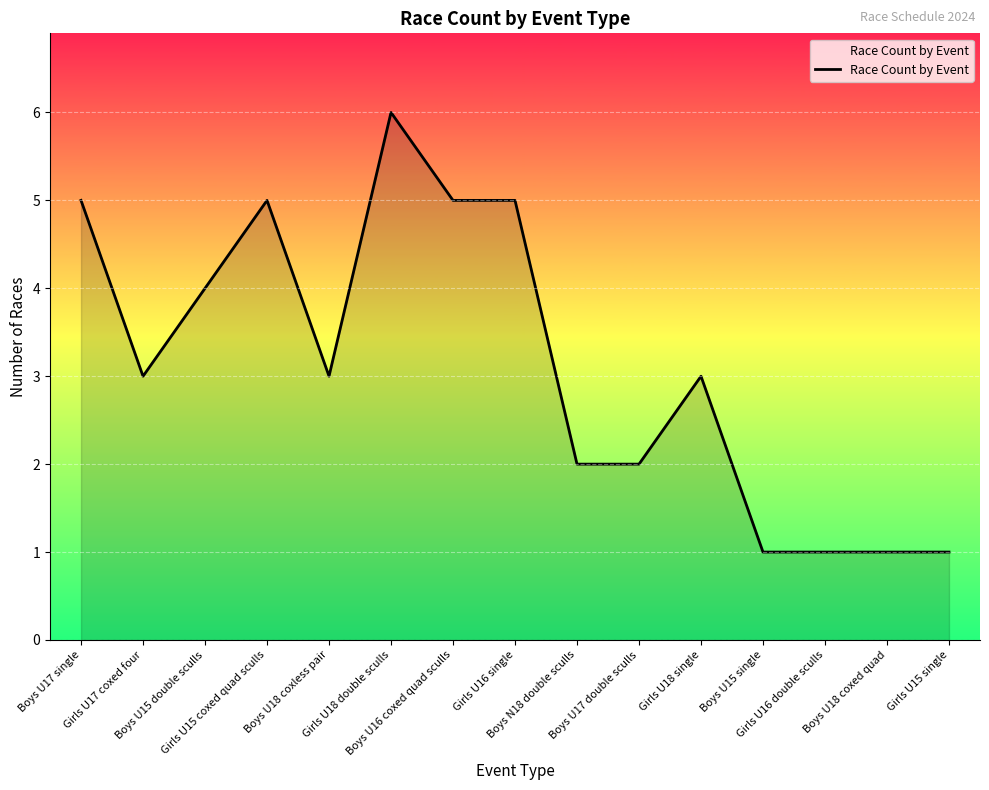

Is it true that the value at Girls U16 single is 9?

False